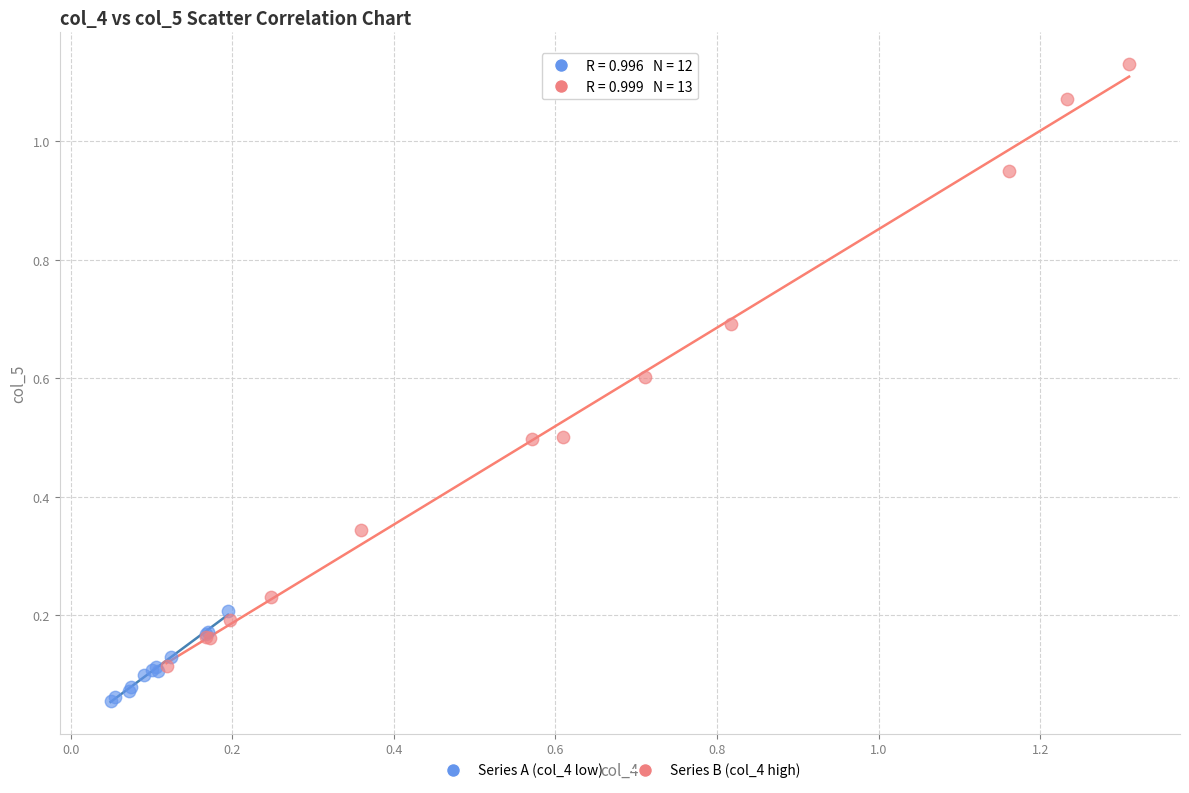

What are all the series names shown in the legend?

Series A (col_4 low), Series B (col_4 high)